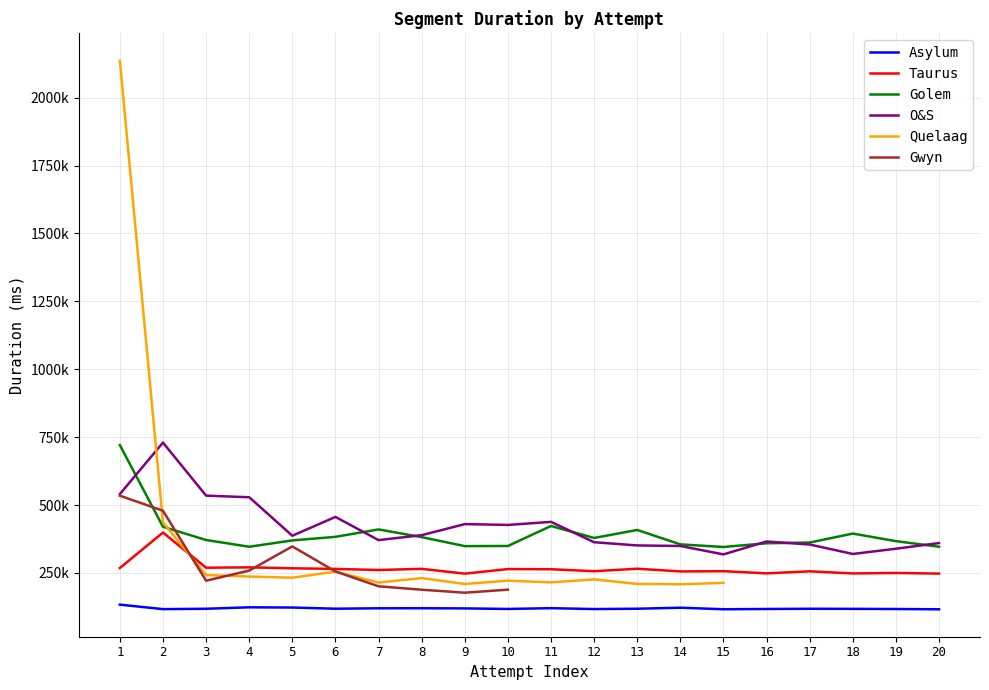

True or false: Quelaag has more than 0 points higher than both neighbors.

True